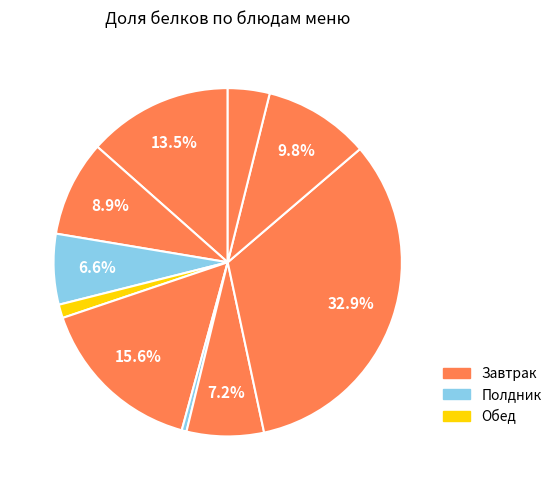

How many slices are in this pie chart?

10